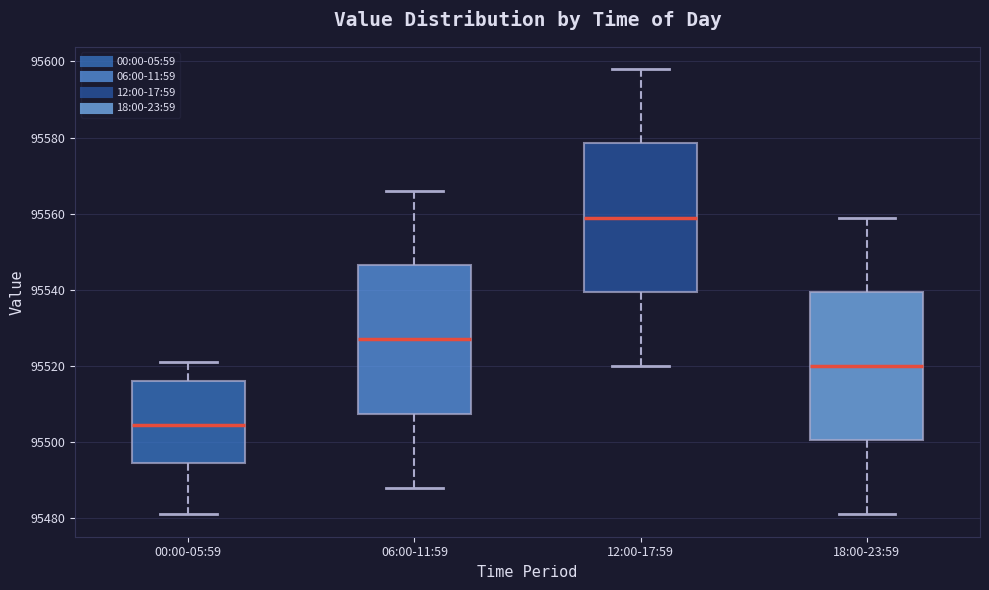

Where does the lower whisker of the box for 00:00-05:59 end on the y-axis? The values are not printed on the chart, so give them approximately, as read against the axis.

95482